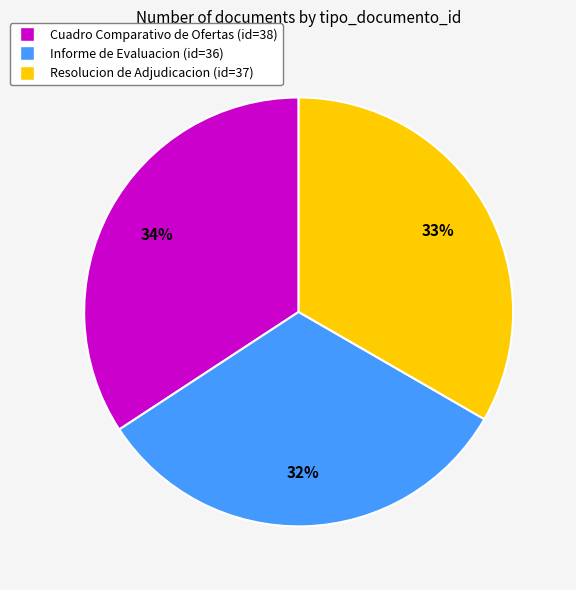

Is it true that Cuadro Comparativo de Ofertas is 34% of the pie?

True